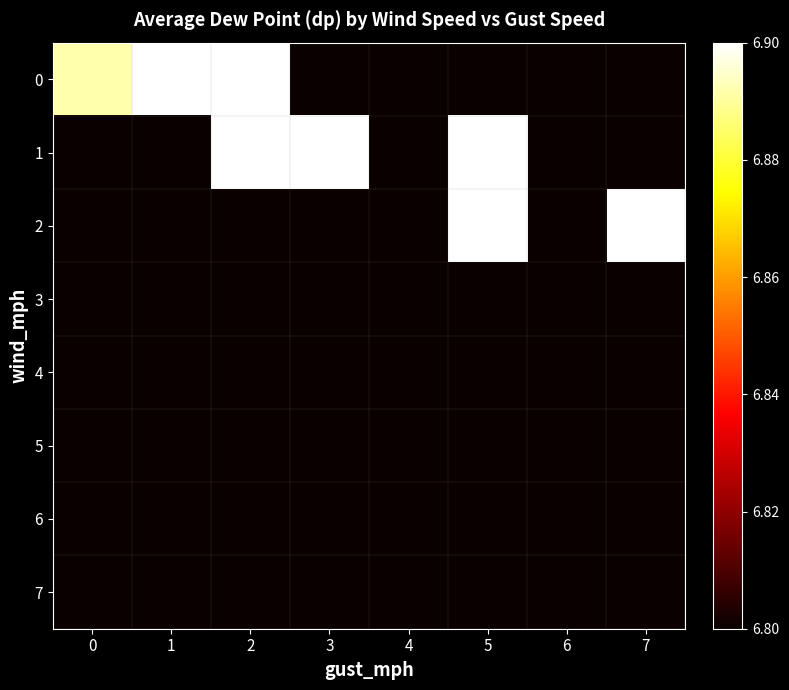

Reading left to right, list all the values displayed in this chart.

0: 0=6.9	1=6.9	2=6.9	3=6.8	4=6.8	5=6.8	6=6.8	7=6.8
1: 0=6.8	1=6.8	2=6.9	3=6.9	4=6.8	5=6.9	6=6.8	7=6.8
2: 0=6.8	1=6.8	2=6.8	3=6.8	4=6.8	5=6.9	6=6.8	7=6.9
3: 0=6.8	1=6.8	2=6.8	3=6.8	4=6.8	5=6.8	6=6.8	7=6.8
4: 0=6.8	1=6.8	2=6.8	3=6.8	4=6.8	5=6.8	6=6.8	7=6.8
5: 0=6.8	1=6.8	2=6.8	3=6.8	4=6.8	5=6.8	6=6.8	7=6.8
6: 0=6.8	1=6.8	2=6.8	3=6.8	4=6.8	5=6.8	6=6.8	7=6.8
7: 0=6.8	1=6.8	2=6.8	3=6.8	4=6.8	5=6.8	6=6.8	7=6.8